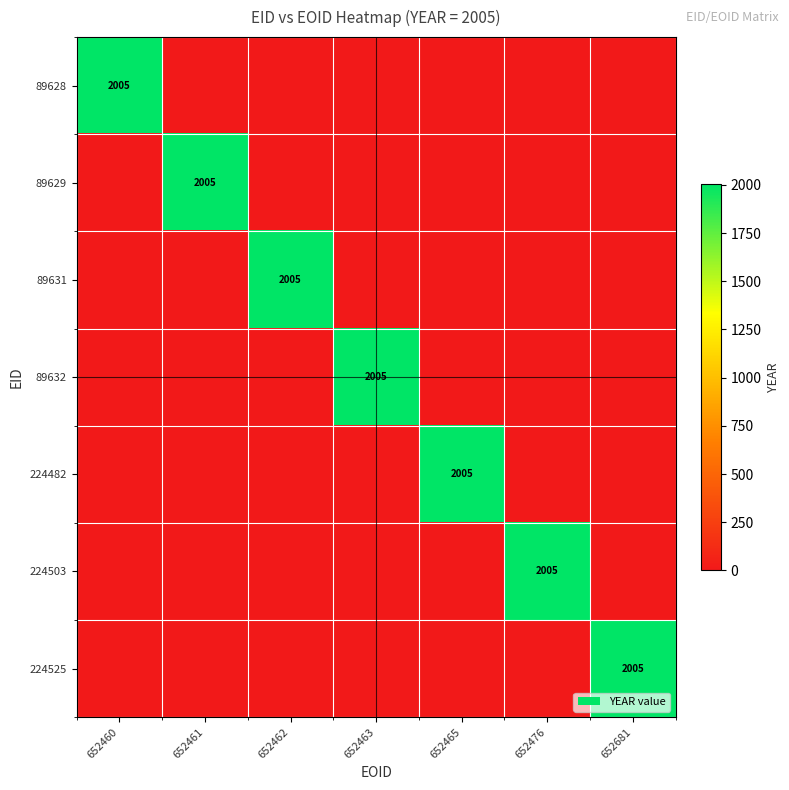

Which has a higher value, 652465 or 652463?

652465